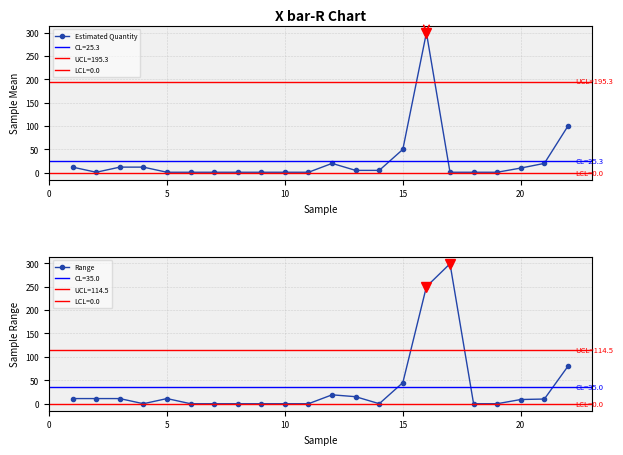

Rank the series by their average value, from lowest to highest.

Estimated Quantity, Range